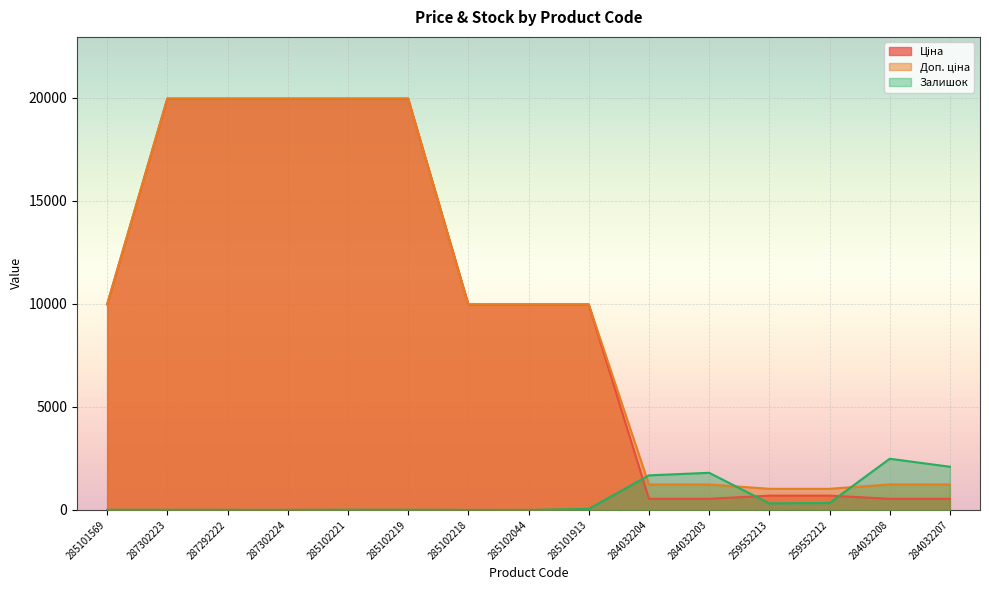

How many interior local peaks does the Залишок series have?

3